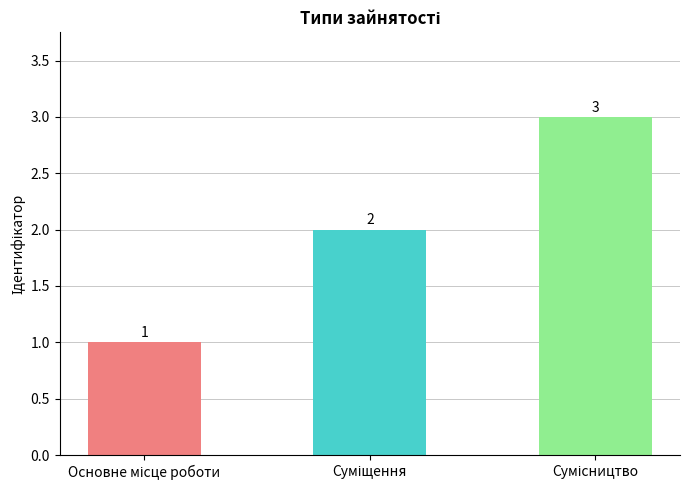

What is the maximum value shown in the chart?

3